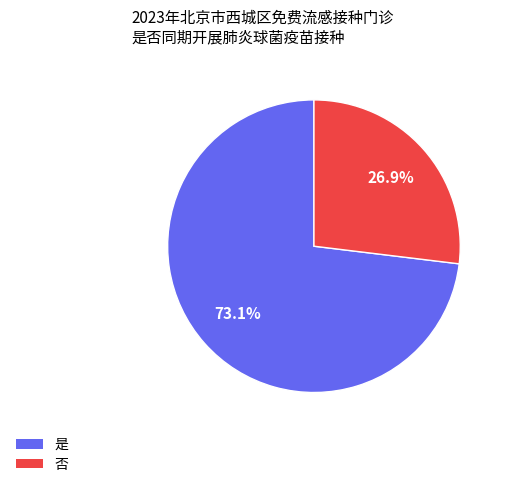

To the nearest percent, what is the average slice percentage?

50%